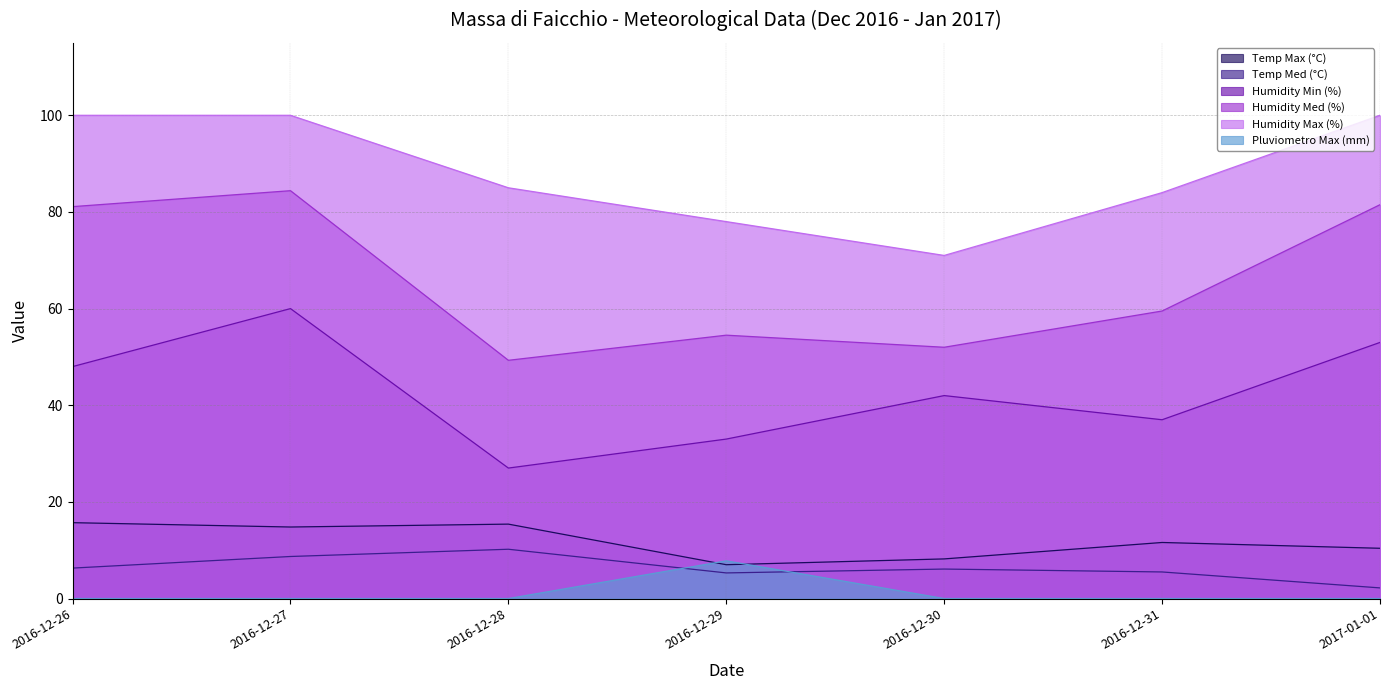

What is the lowest value of the Temp Med (°C) series?

2.2